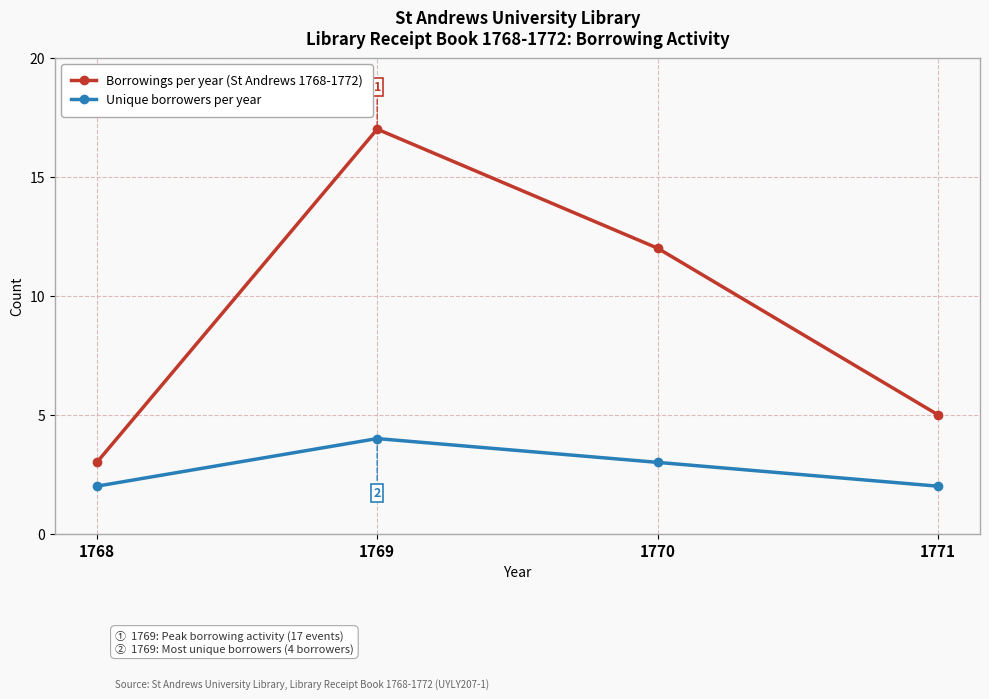

What is the total value across all series at 1770?

15